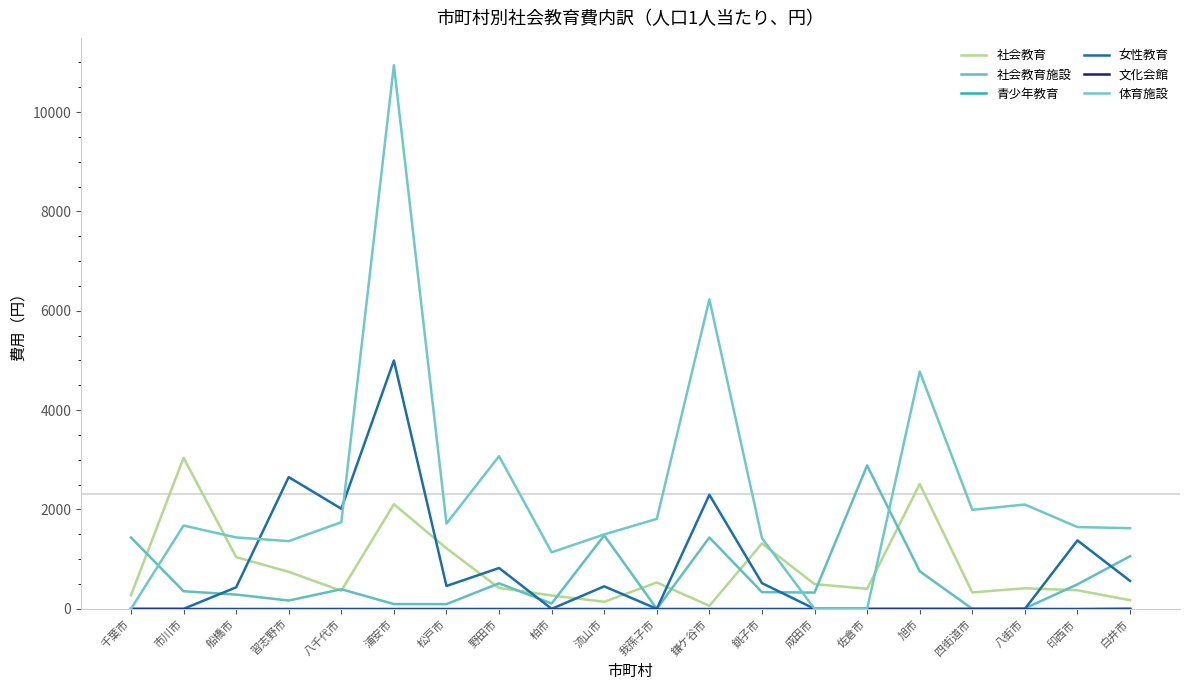

In 女性教育, how many points are higher than both neighbors (excluding endpoints)?

6